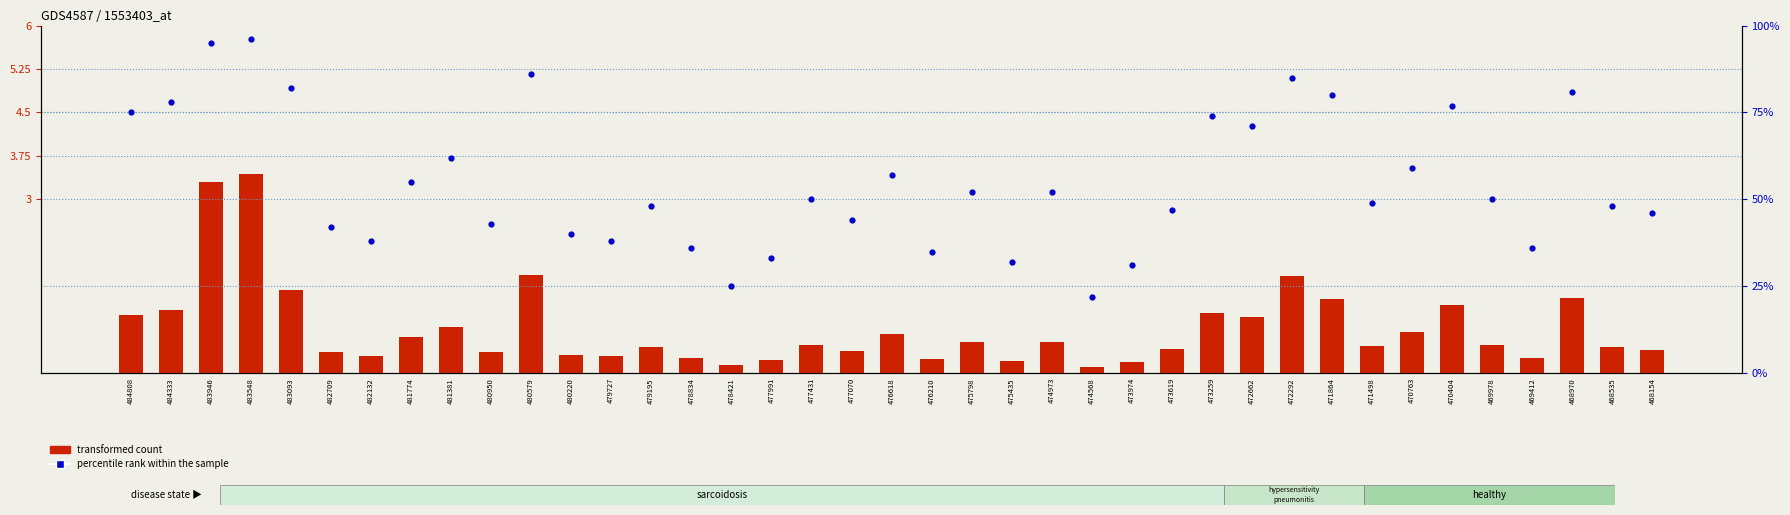

What are all the series names shown in the legend?

transformed count, percentile rank within the sample